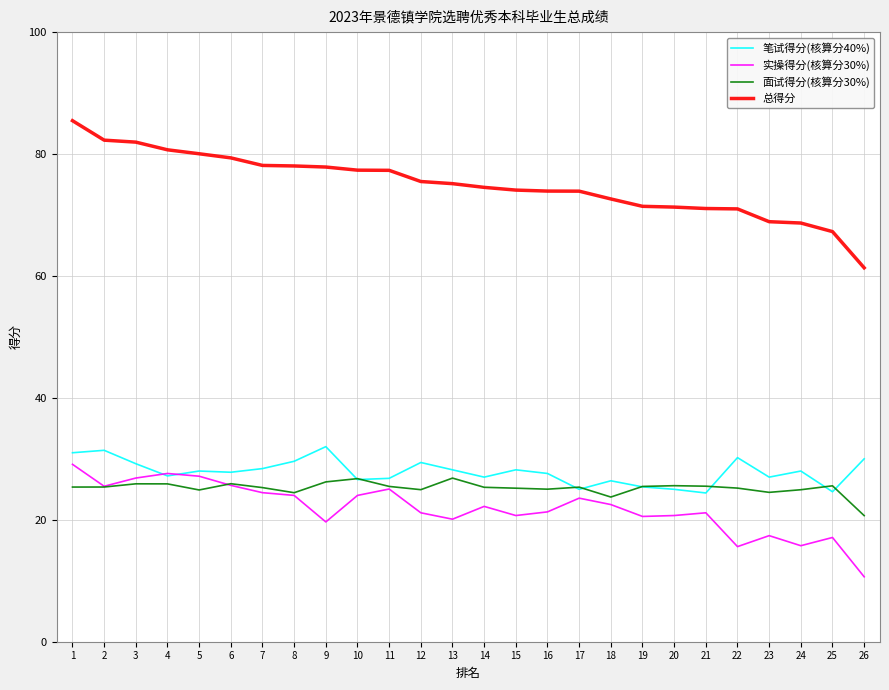

Read the 面试得分(核算分30%) value at 26.

20.7